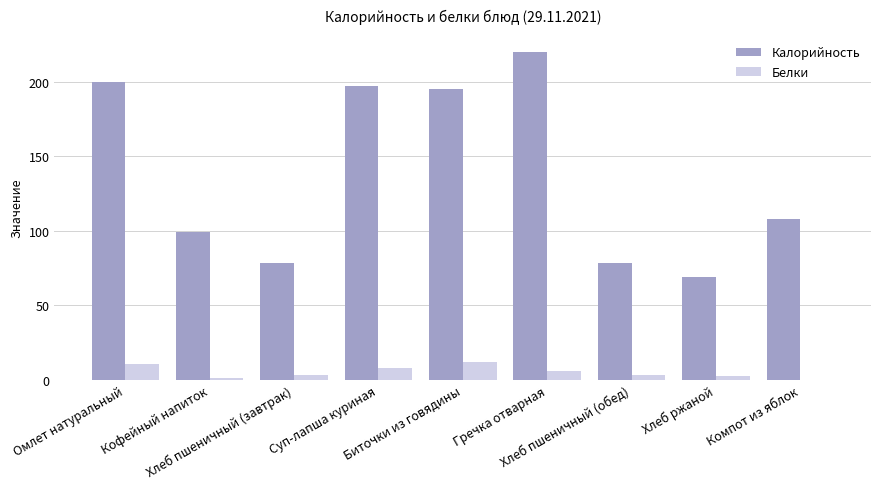

At which category is the sum across all series the highest?

Гречка отварная